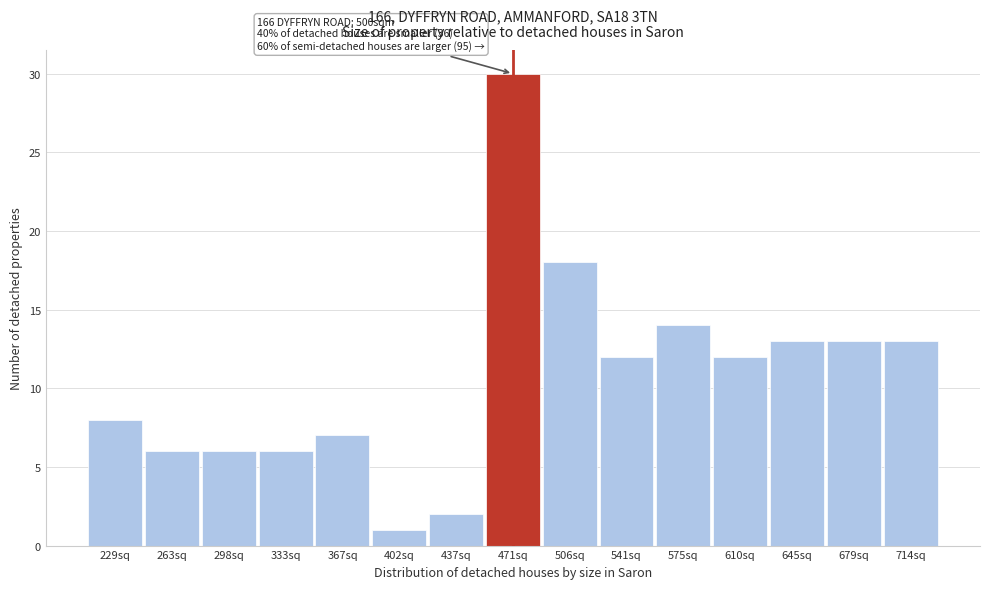

Reading left to right, list all the values displayed in this chart.

229sq=8	263sq=6	298sq=6	333sq=6	367sq=7	402sq=1	437sq=2	471sq=30	506sq=18	541sq=12	575sq=14	610sq=12	645sq=13	679sq=13	714sq=13